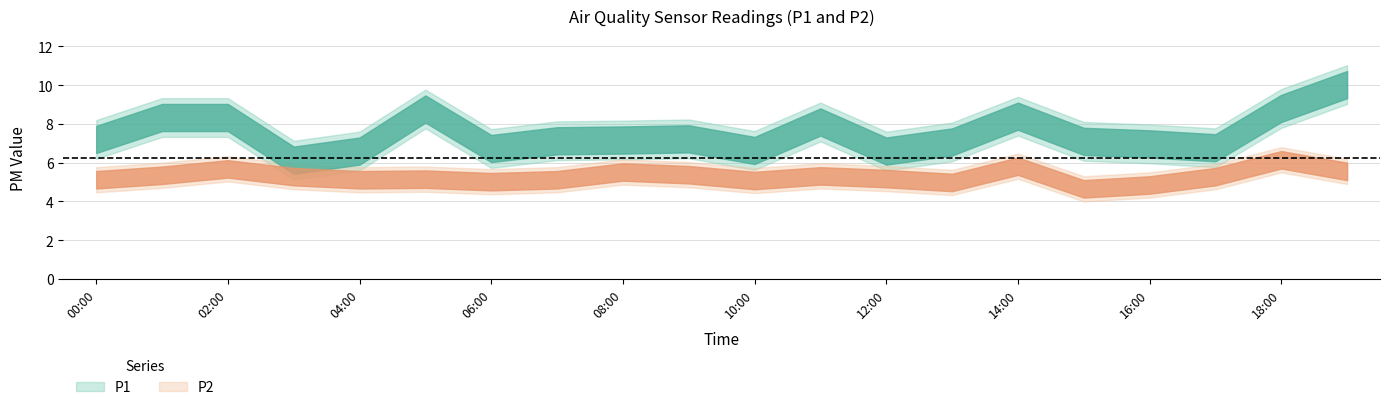

The P1 series shows 7.0 at 09:00. True or false?

True